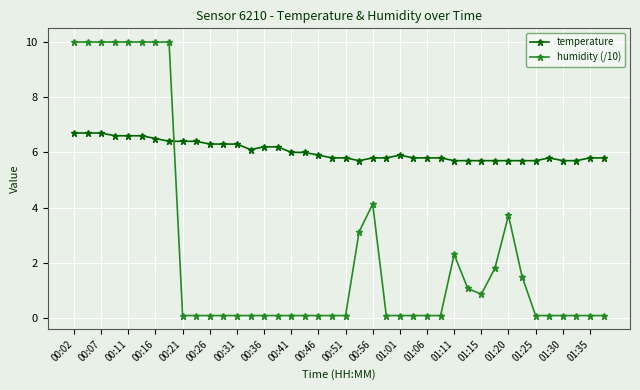

Which series has the widest spread of values?

humidity (/10)